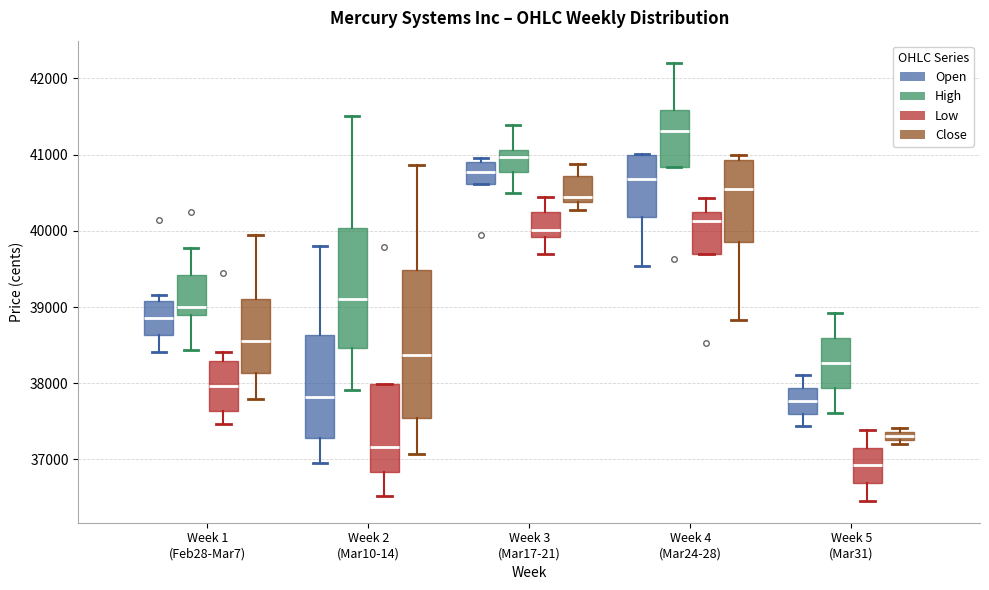

Which box has the highest median line?

Week 4 (Mar24-28) (High)